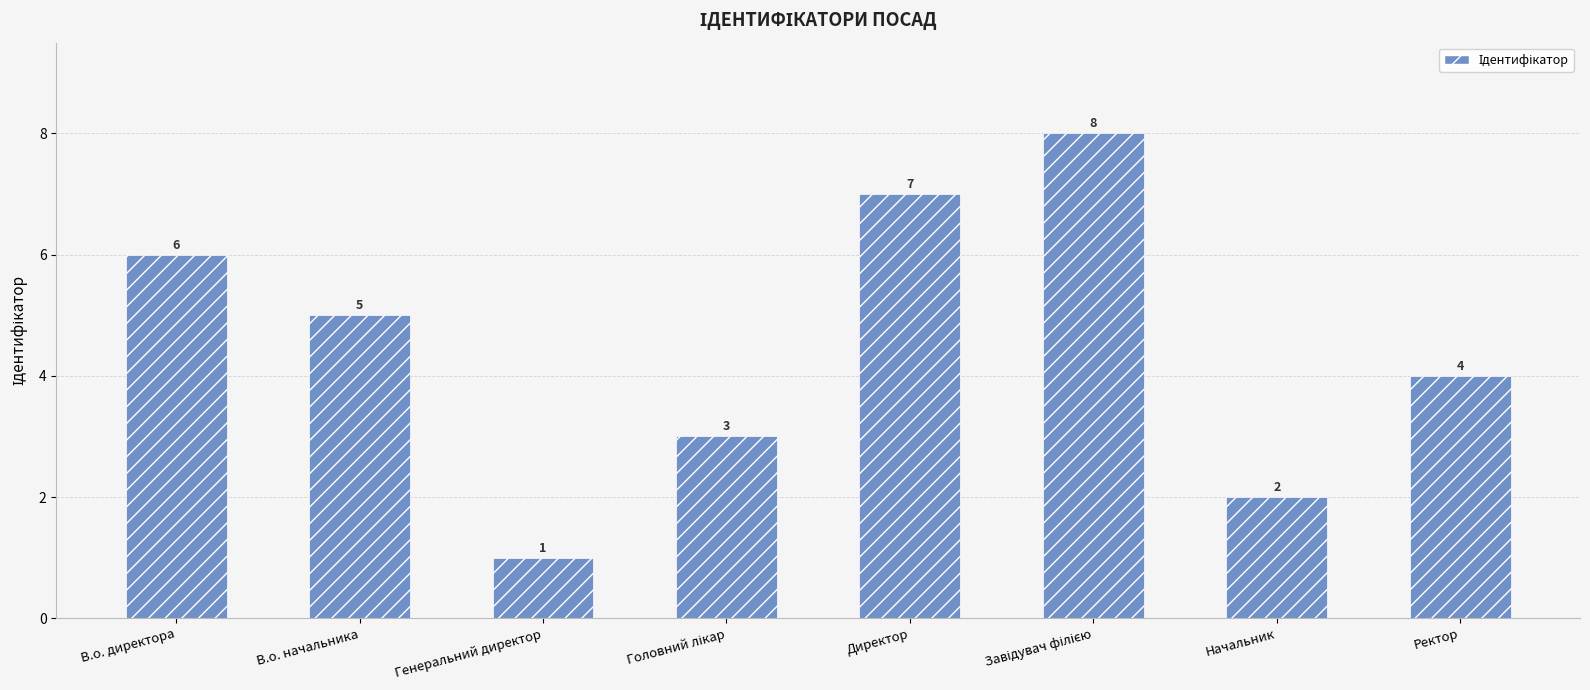

What is the approximate value at Генеральний директор?

1